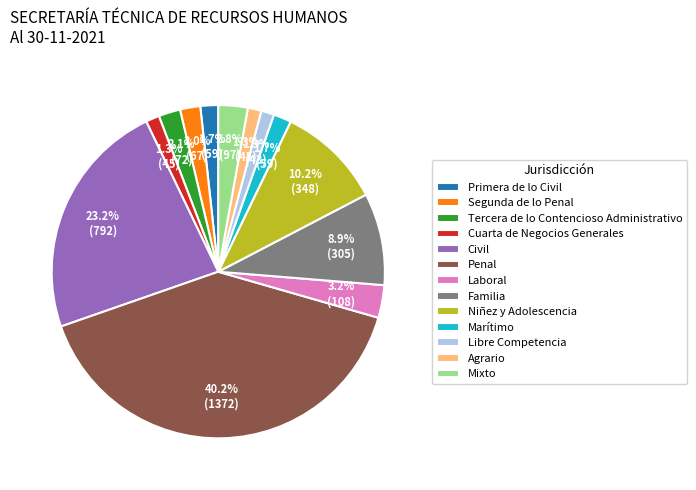

The Civil slice represents 38% of the pie. True or false?

False